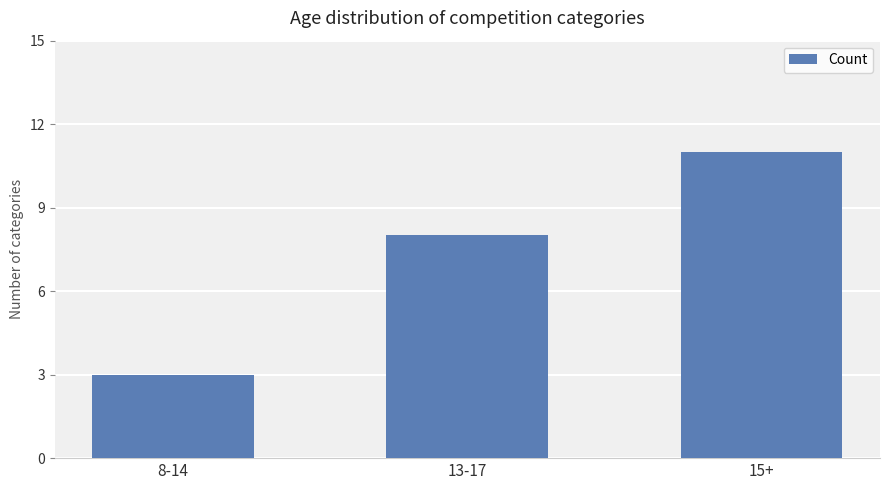

What is the difference between the maximum and second lowest values?

3